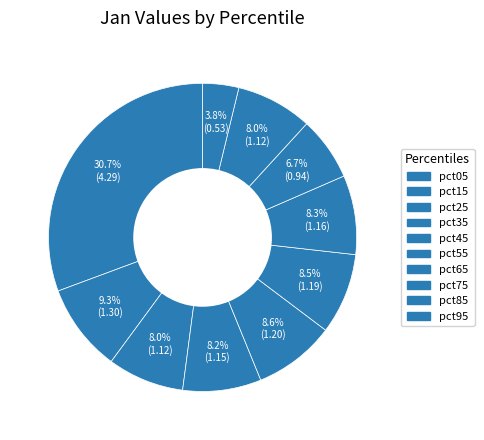

To the nearest percent, what percentage of the pie is pct05?

31%